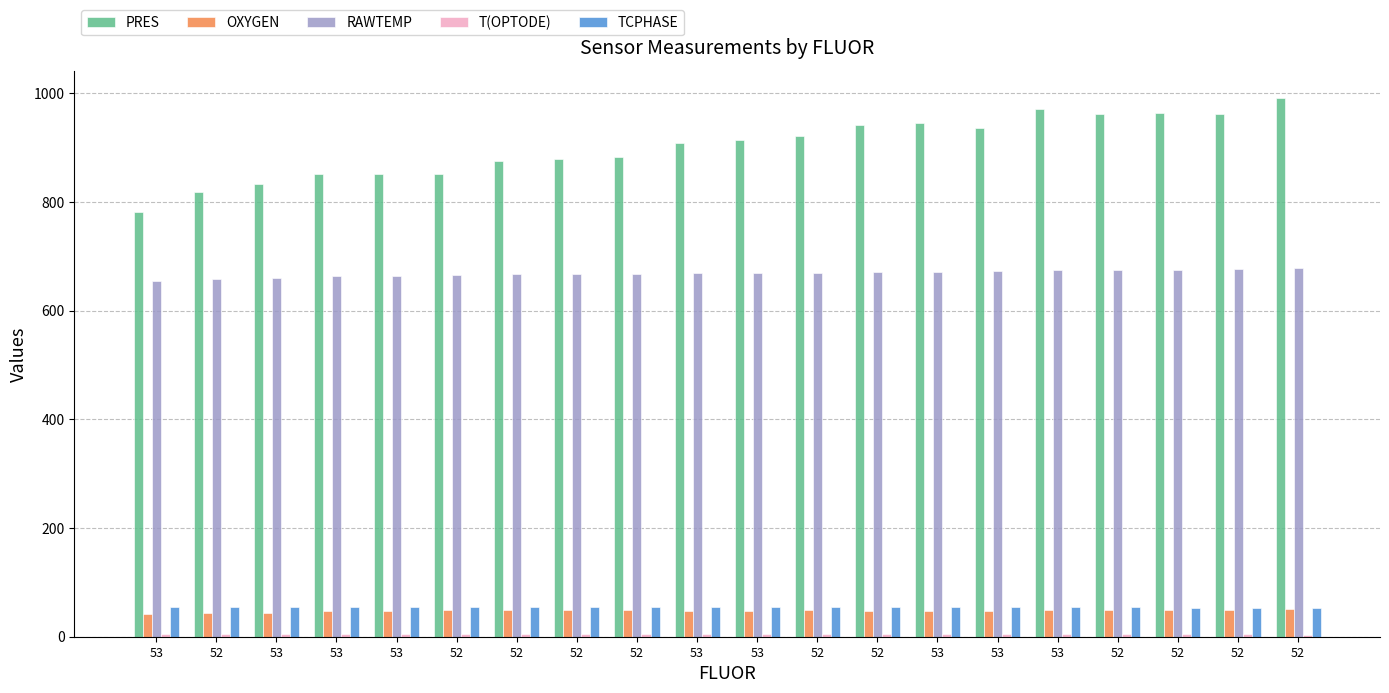

Count the number of categories in the chart.

20